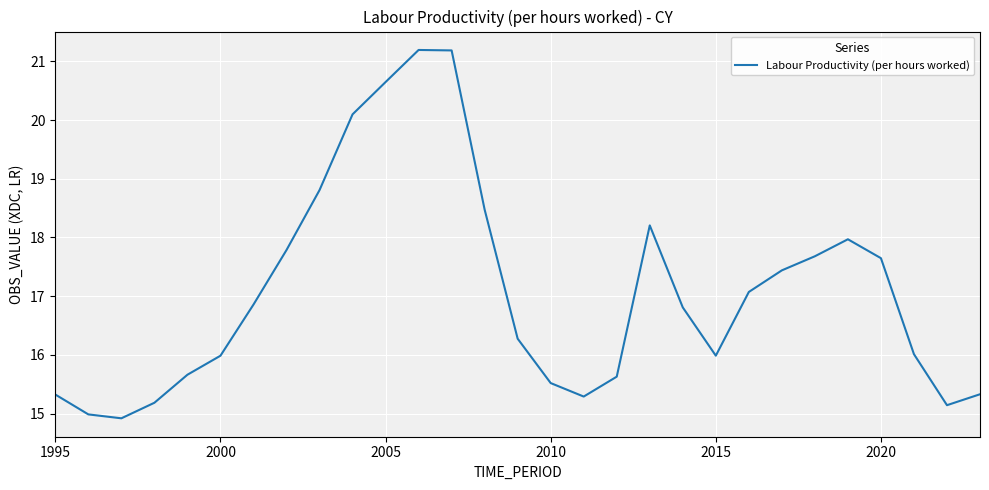

What is the maximum value shown in the chart?

21.2